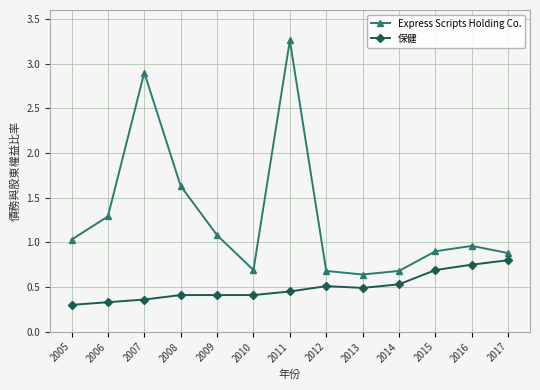

True or false: 保健 and Express Scripts Holding Co. intersect in this chart.

False